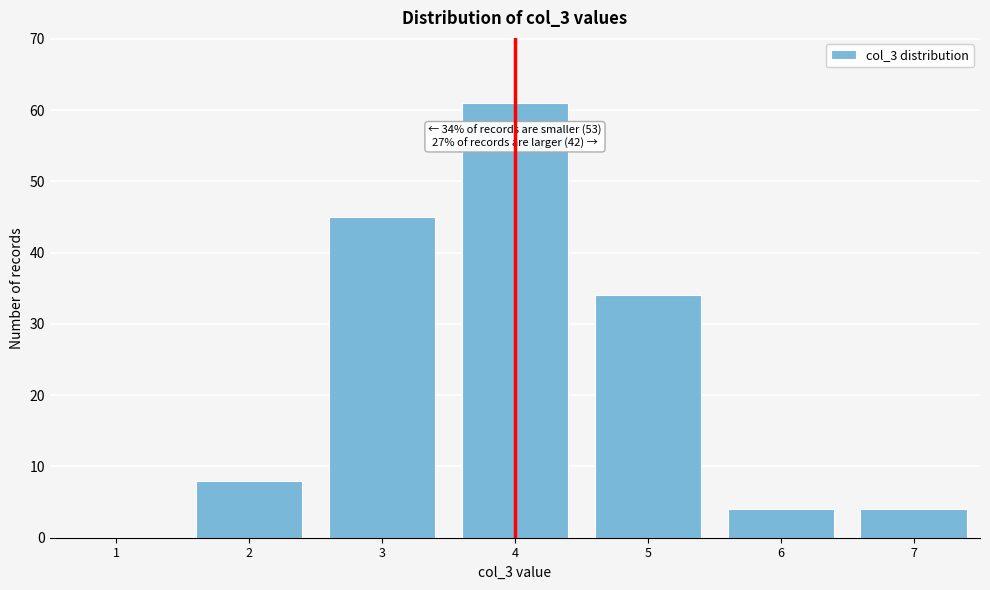

Reading left to right, transcribe all the data shown in this chart.

1=0	2=8	3=45	4=61	5=34	6=4	7=4